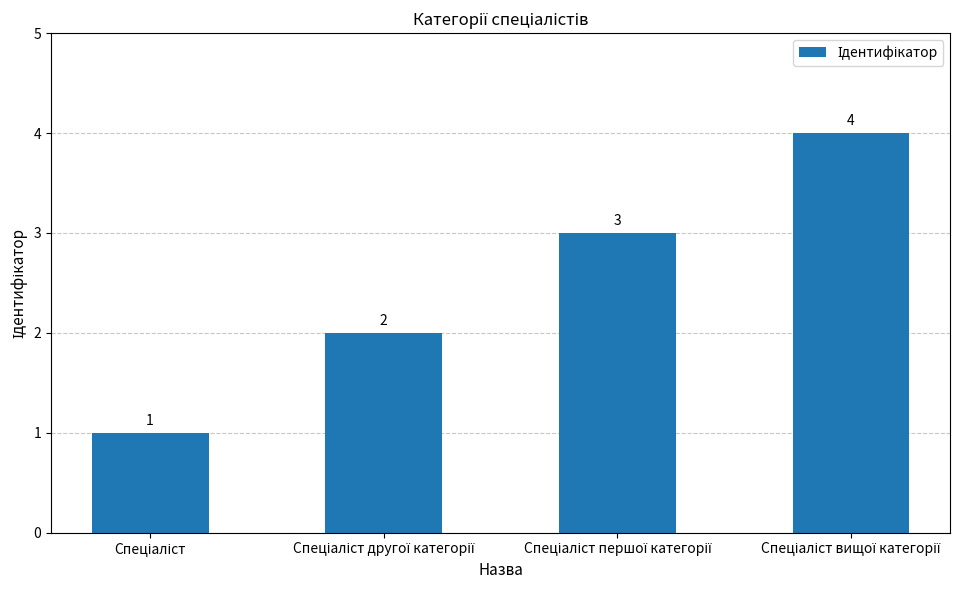

What is the value of the 2nd bar from the left?

2